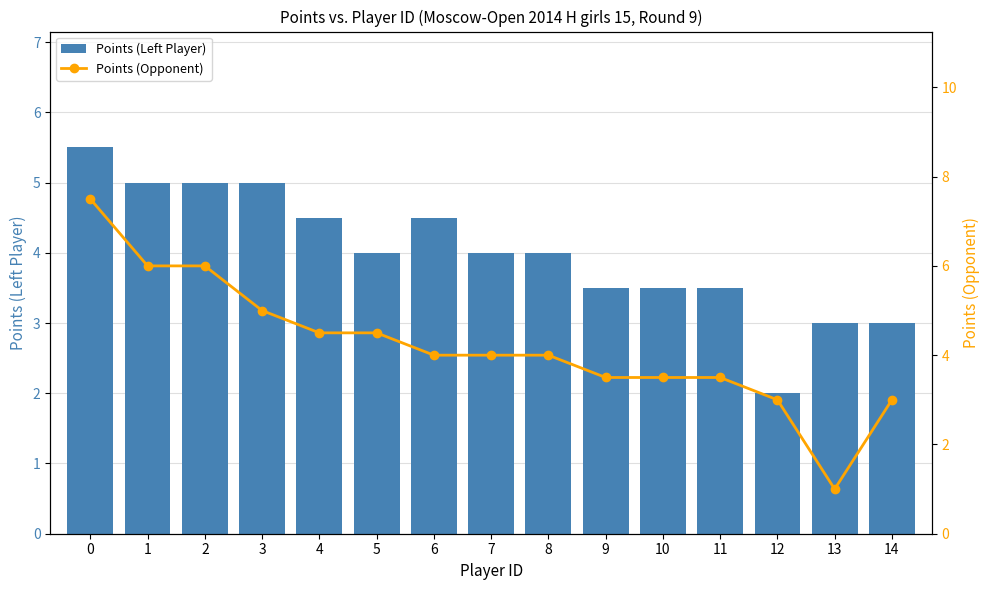

What is the value of the Points (Opponent) bar at the 2nd from the left?

6.0